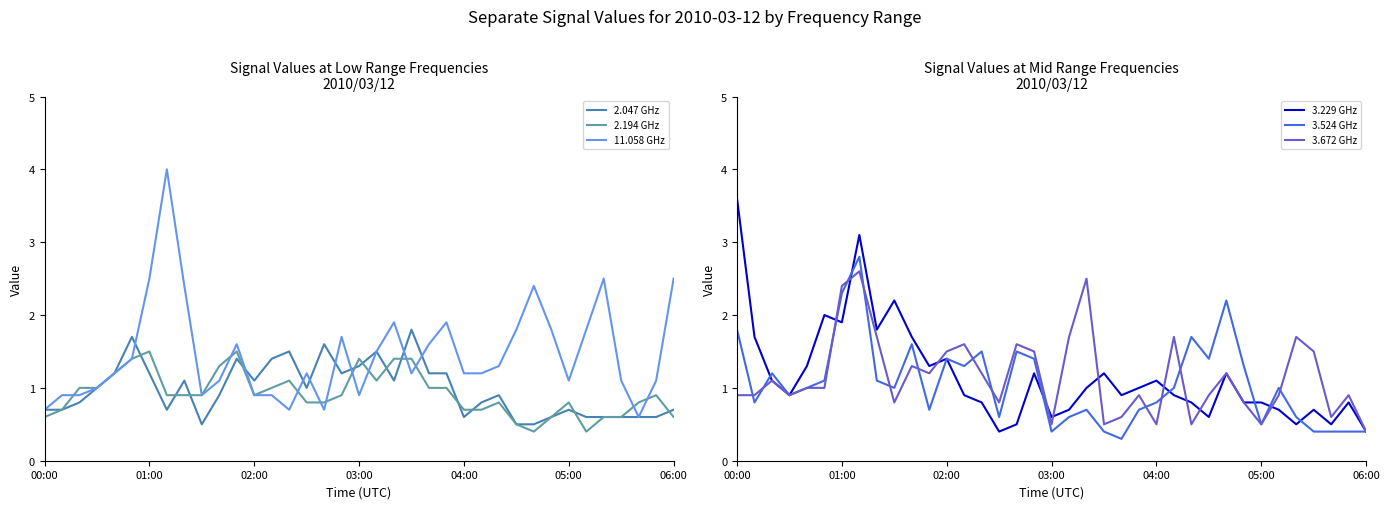

In 3.524 GHz, how many points are lower than both neighbors (excluding endpoints)?

10